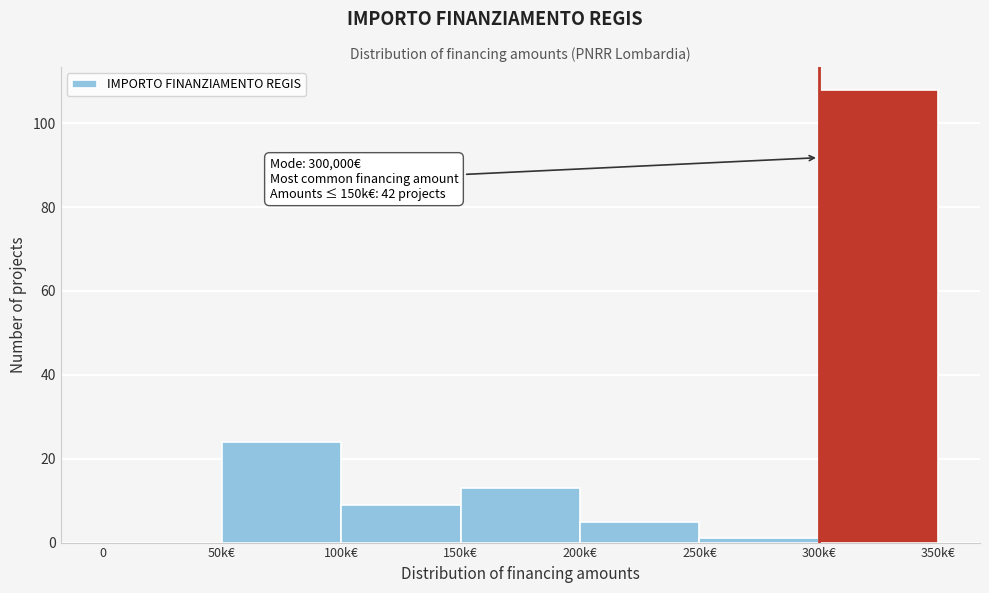

Reading left to right, transcribe all the data shown in this chart.

0=0	50k€=24	100k€=9	150k€=13	200k€=5	250k€=1	300k€=108